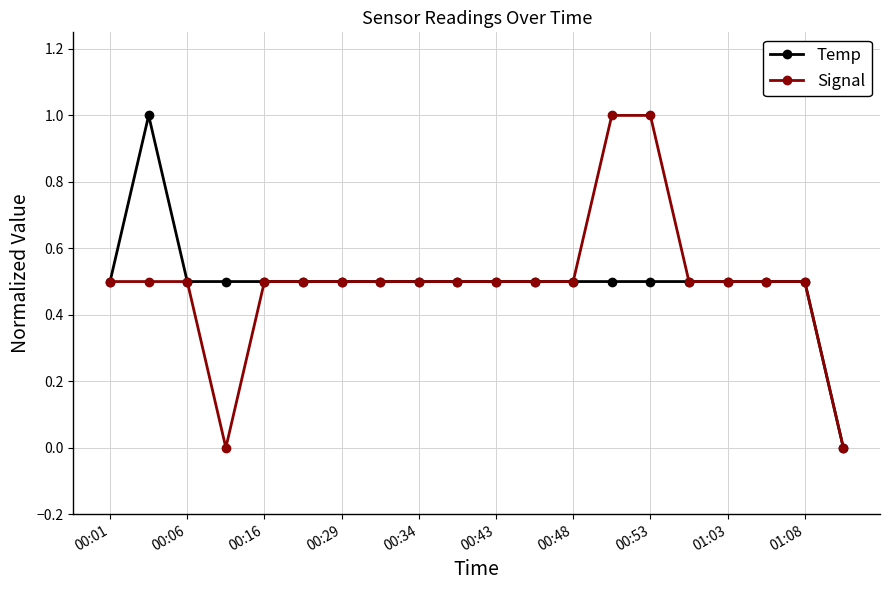

How many lines are shown in the chart?

2